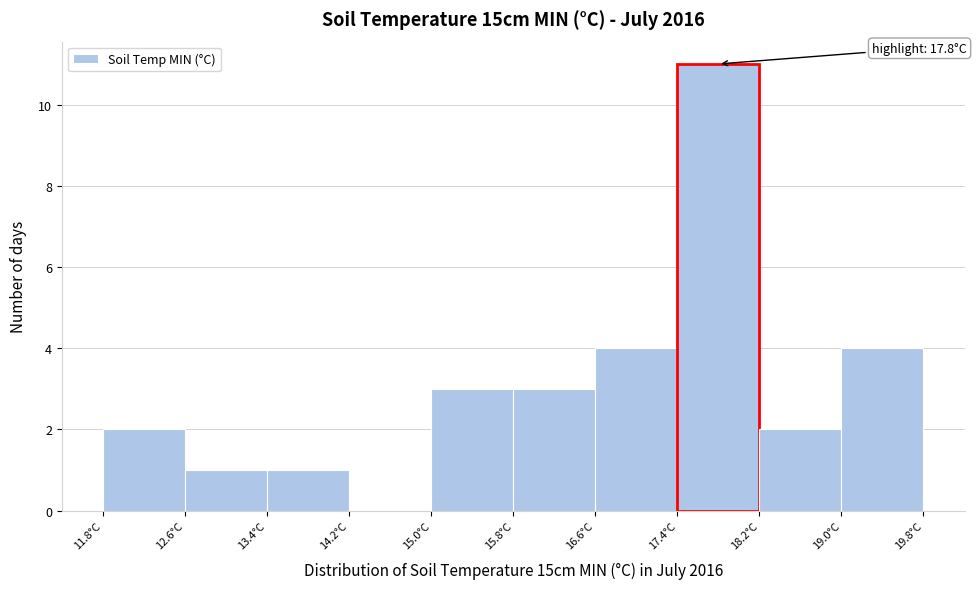

Over which range of the x-axis is the bar tallest?

17.4 to 18.2